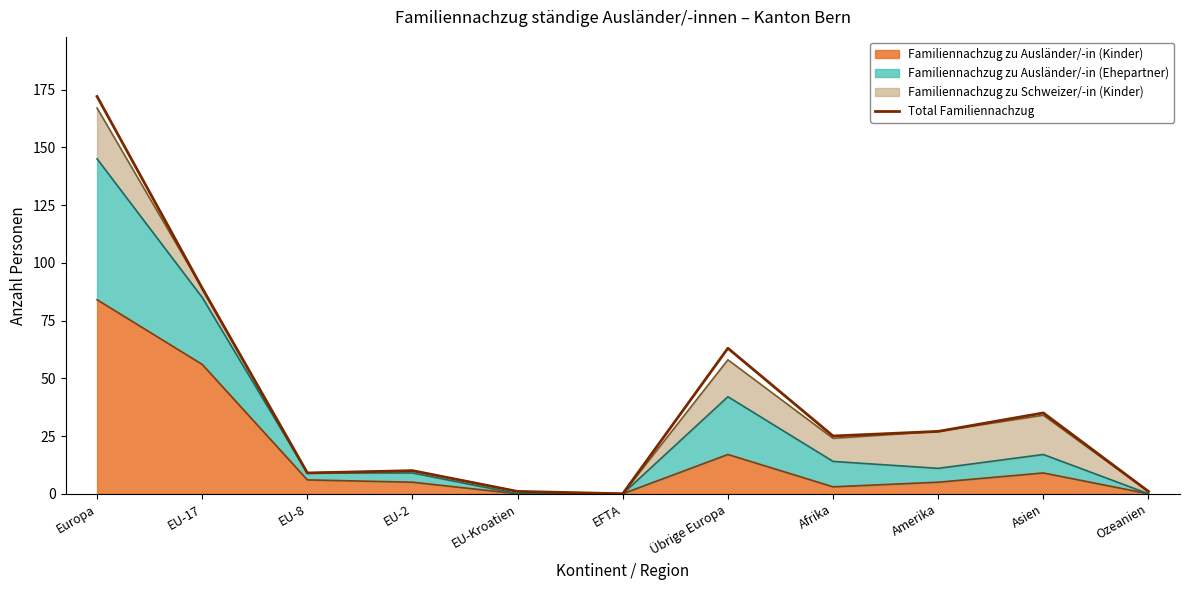

List the labels in order of value, smallest first.

EFTA, EU-Kroatien, Ozeanien, EU-8, EU-2, Afrika, Amerika, Asien, Übrige Europa, EU-17, Europa